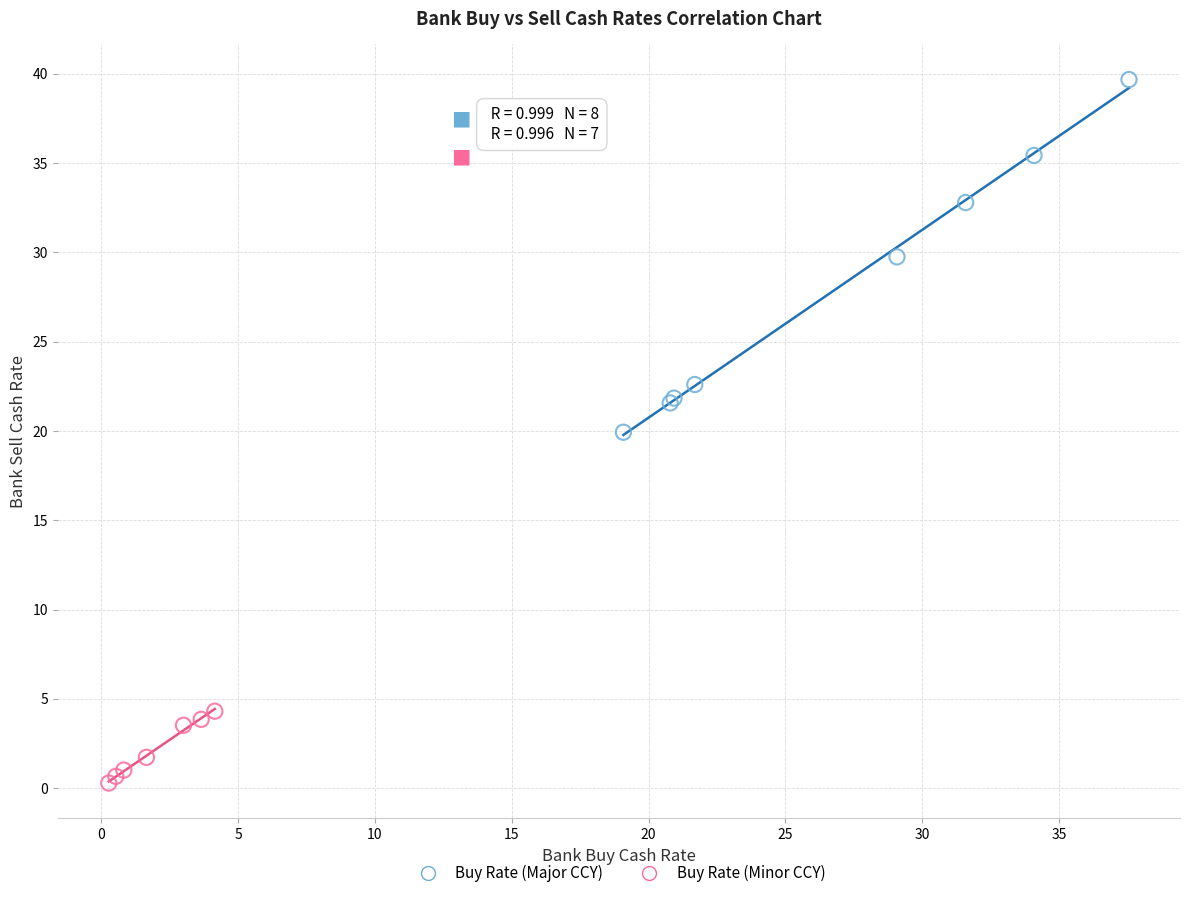

Which series has the largest Y range (max minus min)?

Buy Rate (Major CCY)